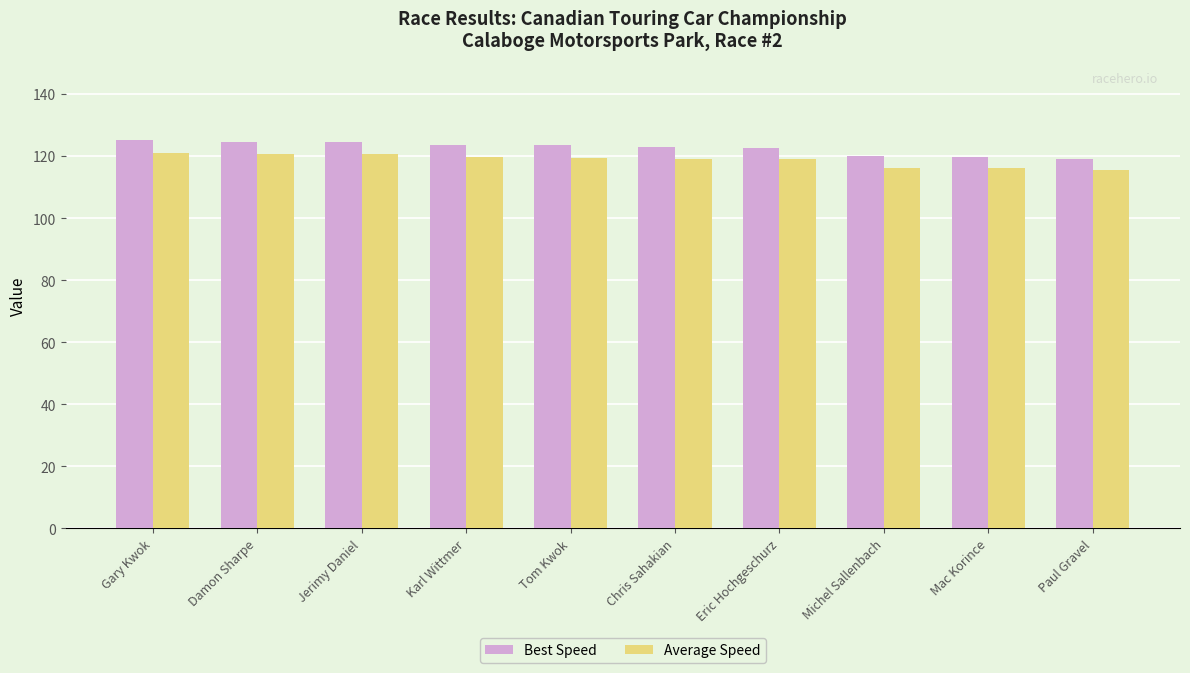

The Average Speed series shows 119.8 at Karl Wittmer. True or false?

True